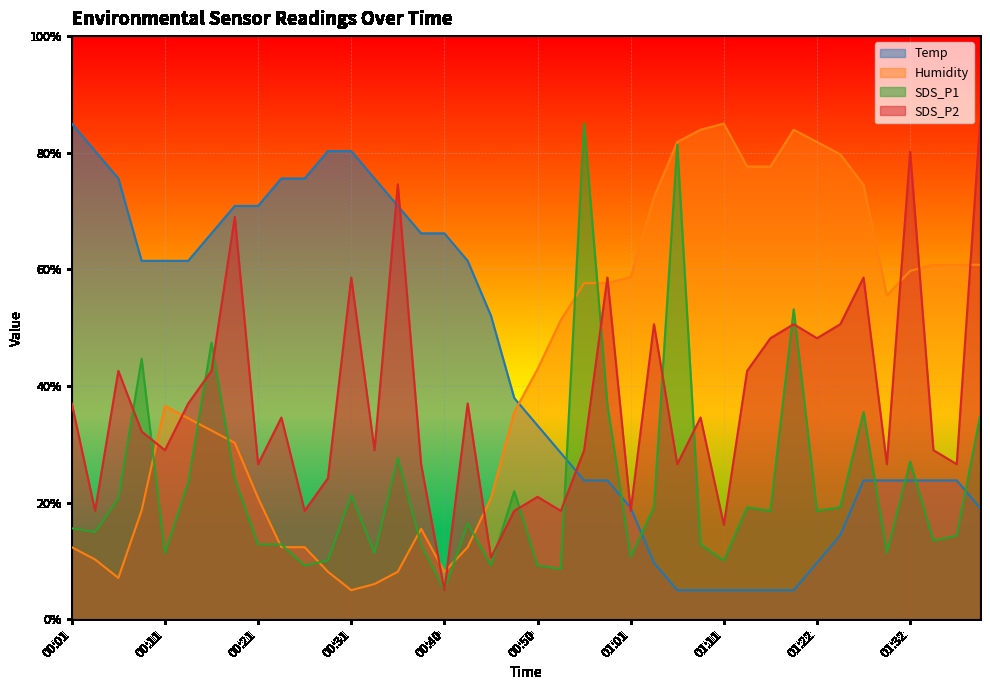

The value of SDS_P2 at 01:11 is 16.2. True or false?

True